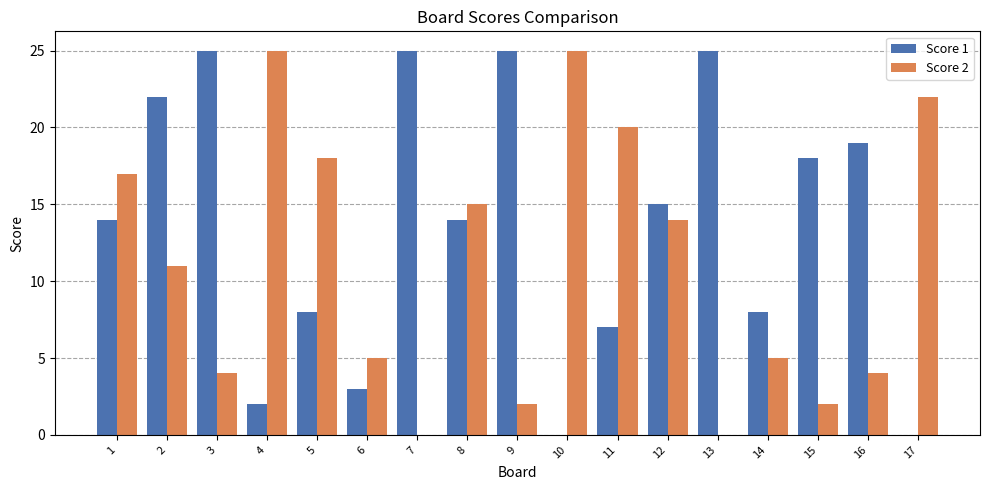

Reading left to right, transcribe all the data shown in this chart.

Score 1: 14	22	25	2	8	3	25	14	25	0	7	15	25	8	18	19	0
Score 2: 17	11	4	25	18	5	0	15	2	25	20	14	0	5	2	4	22